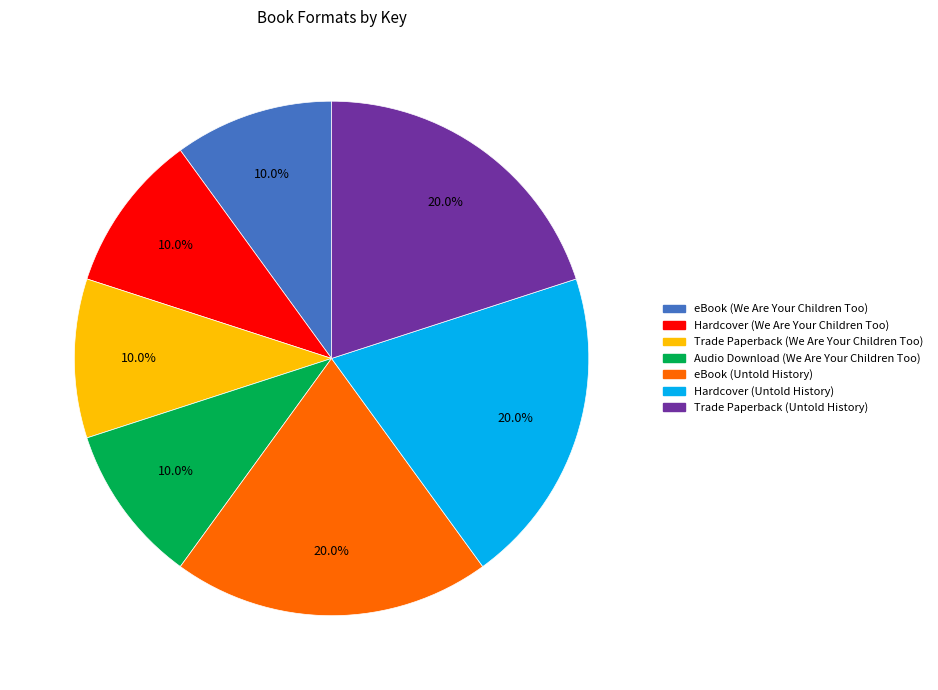

Is it true that Trade Paperback (Untold History) is 20% of the pie?

True